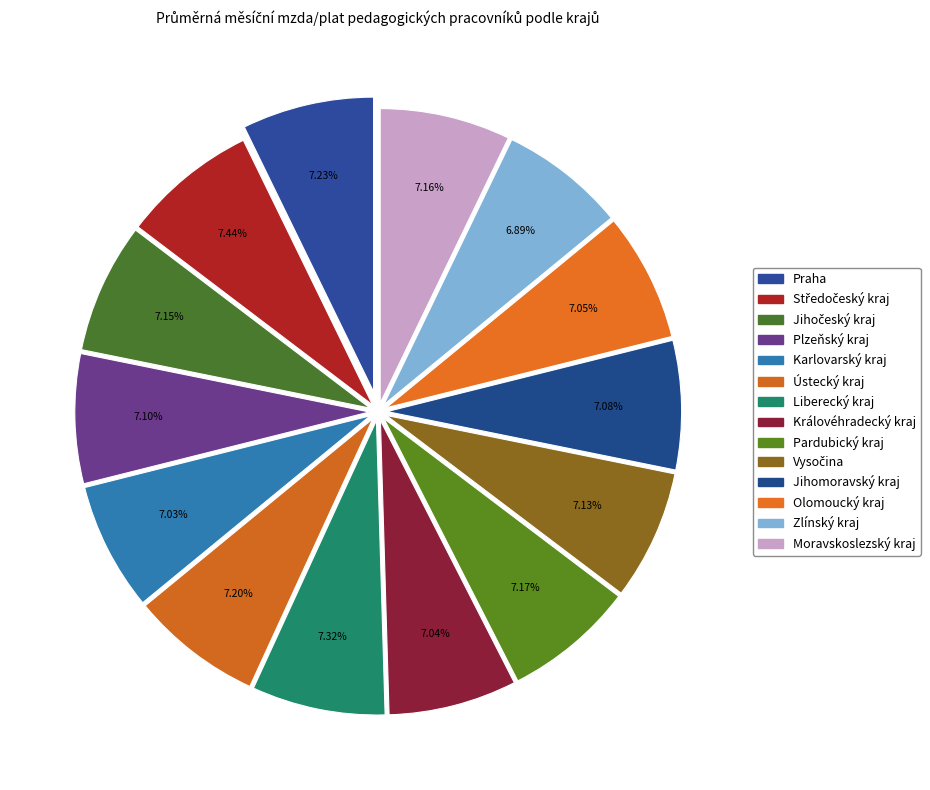

What is the change in value from Středočeský kraj to Karlovarský kraj?

-1693.4